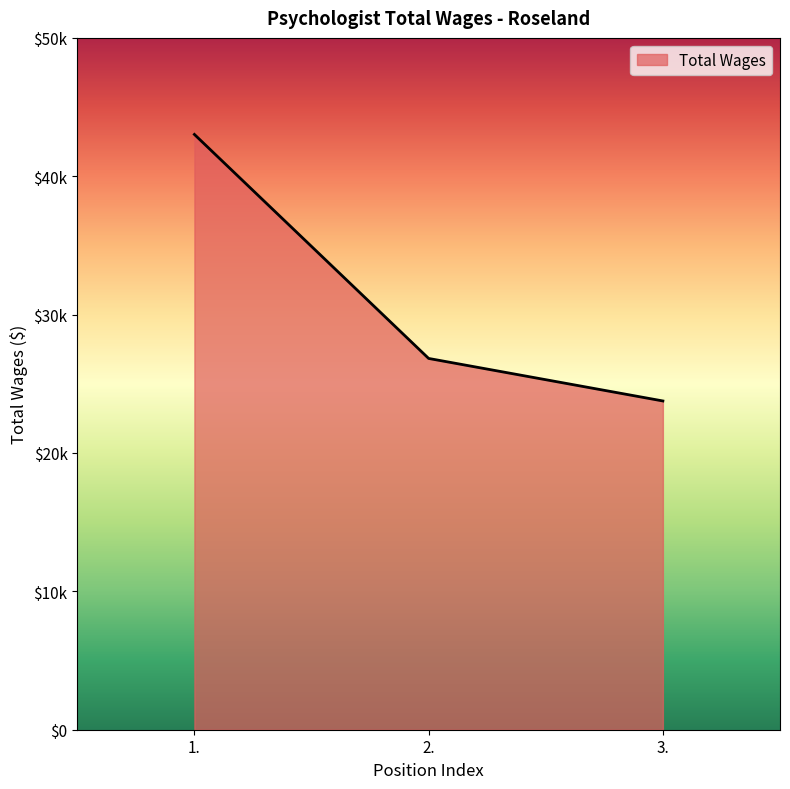

Rank the categories by value from lowest to highest.

3., 2., 1.